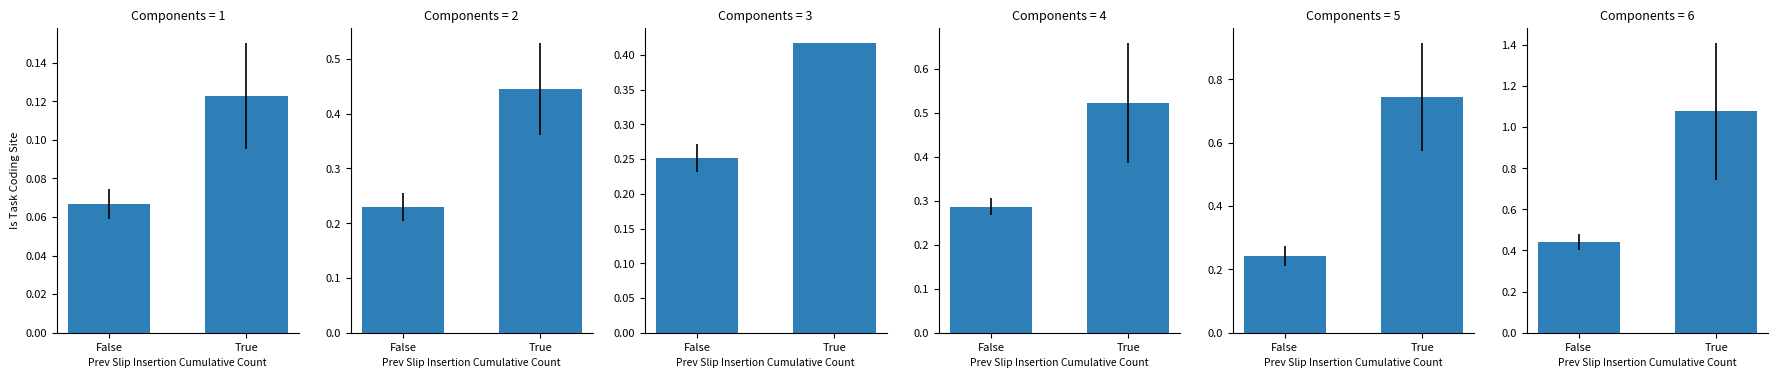

What is the highest value of the May series?

0.7